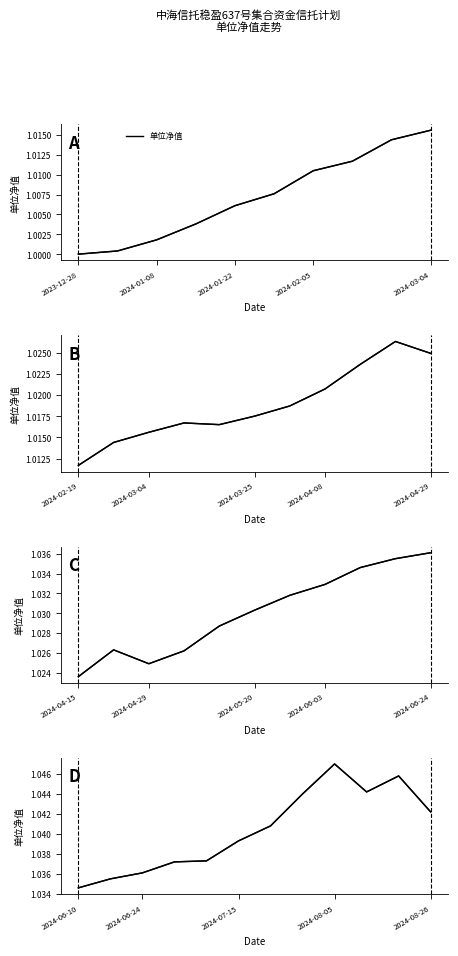

True or false: the data shows 1.0 at 2024-01-08.

True